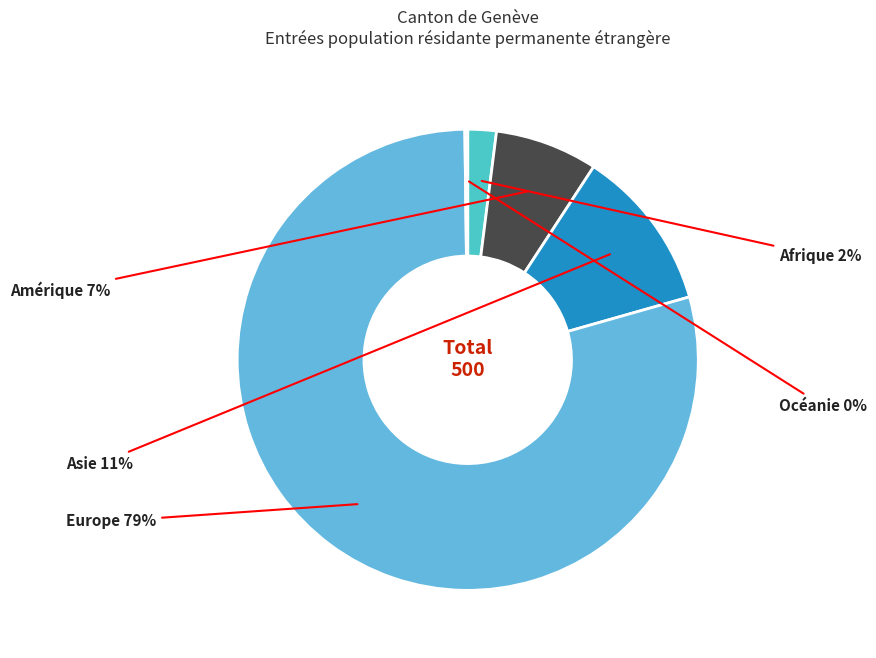

Combined, do Afrique and Europe account for over 50%?

Yes